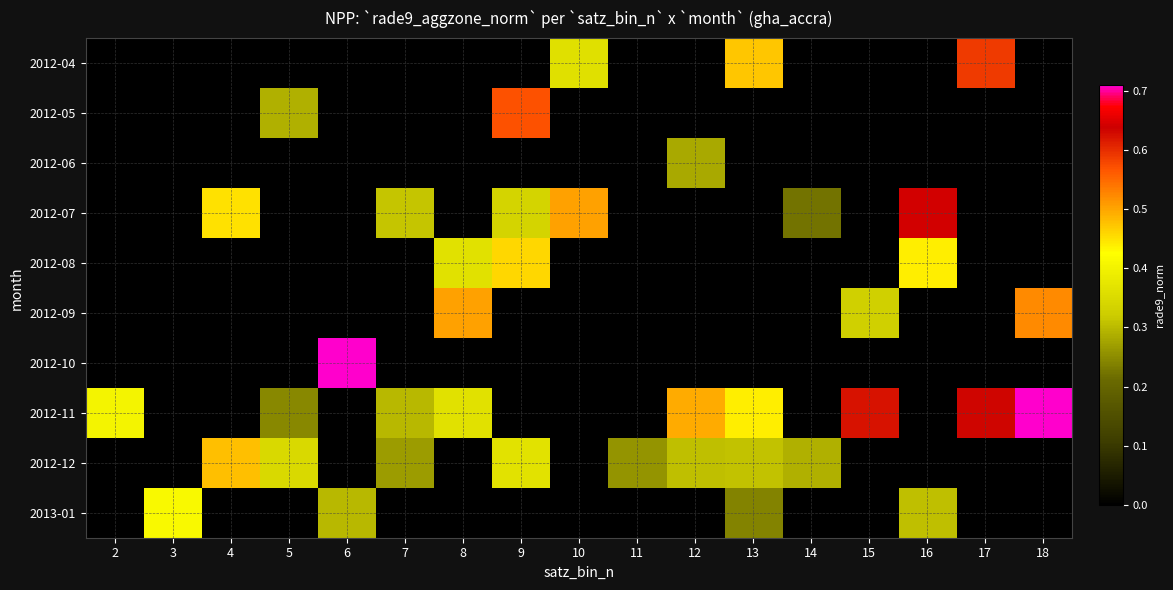

Reading left to right, list all the values displayed in this chart.

2012-04: 2=0.0	3=0.0	4=0.0	5=0.0	6=0.0	7=0.0	8=0.0	9=0.0	10=0.4	11=0.0	12=0.0	13=0.5	14=0.0	15=0.0	16=0.0	17=0.6	18=0.0
2012-05: 2=0.0	3=0.0	4=0.0	5=0.3	6=0.0	7=0.0	8=0.0	9=0.6	10=0.0	11=0.0	12=0.0	13=0.0	14=0.0	15=0.0	16=0.0	17=0.0	18=0.0
2012-06: 2=0.0	3=0.0	4=0.0	5=0.0	6=0.0	7=0.0	8=0.0	9=0.0	10=0.0	11=0.0	12=0.3	13=0.0	14=0.0	15=0.0	16=0.0	17=0.0	18=0.0
2012-07: 2=0.0	3=0.0	4=0.5	5=0.0	6=0.0	7=0.3	8=0.0	9=0.3	10=0.5	11=0.0	12=0.0	13=0.0	14=0.2	15=0.0	16=0.6	17=0.0	18=0.0
2012-08: 2=0.0	3=0.0	4=0.0	5=0.0	6=0.0	7=0.0	8=0.4	9=0.5	10=0.0	11=0.0	12=0.0	13=0.0	14=0.0	15=0.0	16=0.4	17=0.0	18=0.0
2012-09: 2=0.0	3=0.0	4=0.0	5=0.0	6=0.0	7=0.0	8=0.5	9=0.0	10=0.0	11=0.0	12=0.0	13=0.0	14=0.0	15=0.3	16=0.0	17=0.0	18=0.5
2012-10: 2=0.0	3=0.0	4=0.0	5=0.0	6=0.7	7=0.0	8=0.0	9=0.0	10=0.0	11=0.0	12=0.0	13=0.0	14=0.0	15=0.0	16=0.0	17=0.0	18=0.0
2012-11: 2=0.4	3=0.0	4=0.0	5=0.2	6=0.0	7=0.3	8=0.4	9=0.0	10=0.0	11=0.0	12=0.5	13=0.4	14=0.0	15=0.6	16=0.0	17=0.6	18=0.7
2012-12: 2=0.0	3=0.0	4=0.5	5=0.3	6=0.0	7=0.3	8=0.0	9=0.4	10=0.0	11=0.3	12=0.3	13=0.3	14=0.3	15=0.0	16=0.0	17=0.0	18=0.0
2013-01: 2=0.0	3=0.4	4=0.0	5=0.0	6=0.3	7=0.0	8=0.0	9=0.0	10=0.0	11=0.0	12=0.0	13=0.2	14=0.0	15=0.0	16=0.3	17=0.0	18=0.0